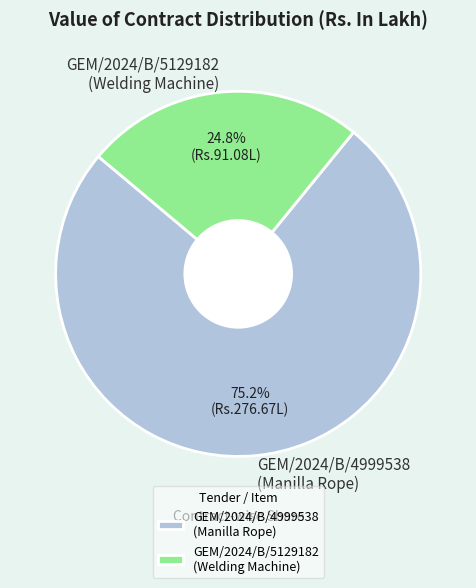

Does GEM/2024/B/4999538 (Manilla Rope) account for over 50% of the chart?

Yes